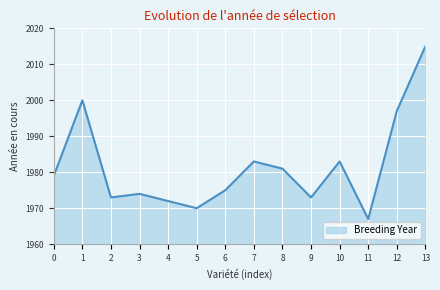

True or false: the data shows 3520 at 6.

False